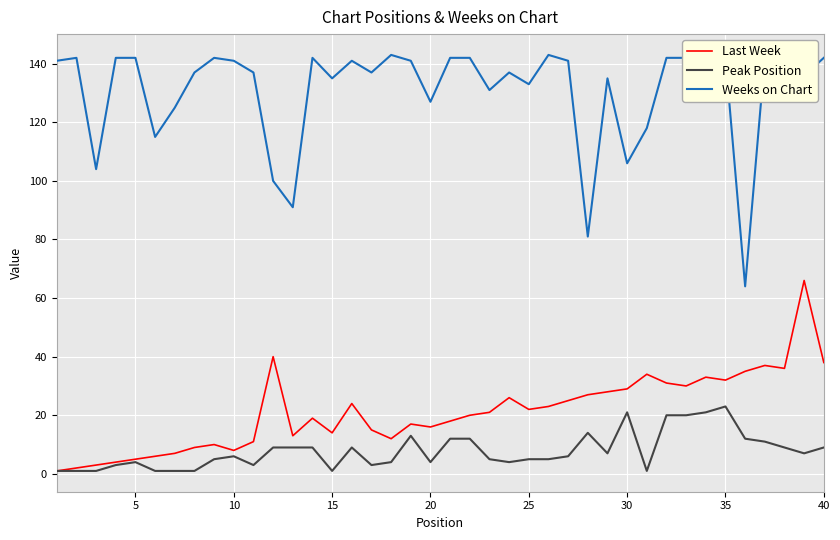

Which series has the largest total across all categories?

Weeks on Chart